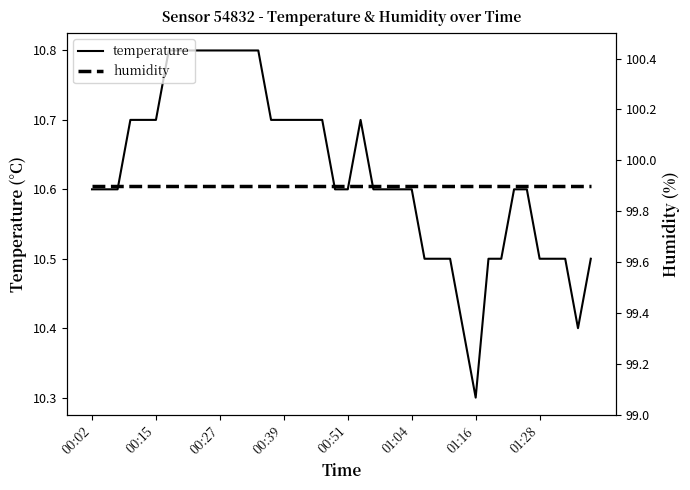

What is the difference between the highest and lowest values at 00:39?

89.2